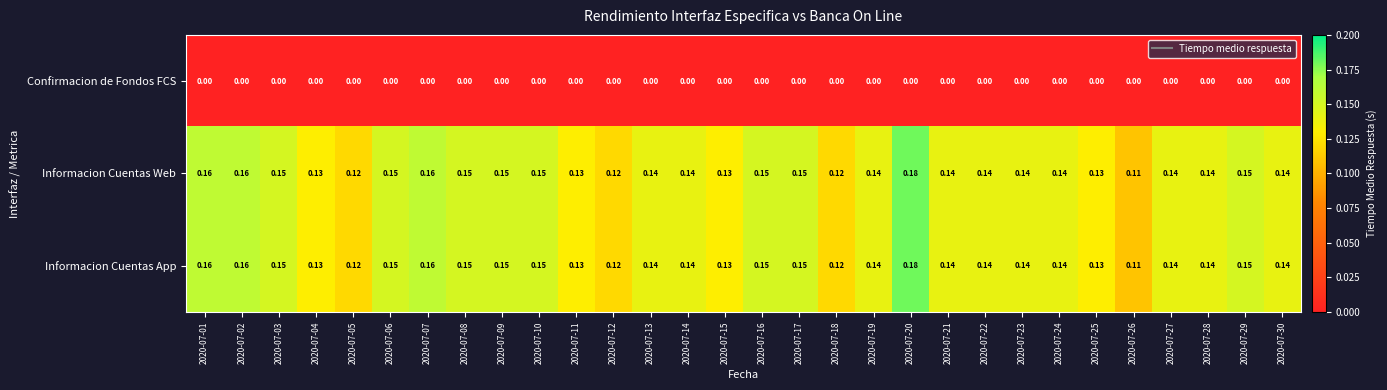

Is the value of Informacion Cuentas Web at 2020-07-05 greater than the value of Informacion Cuentas App at 2020-07-06?

No